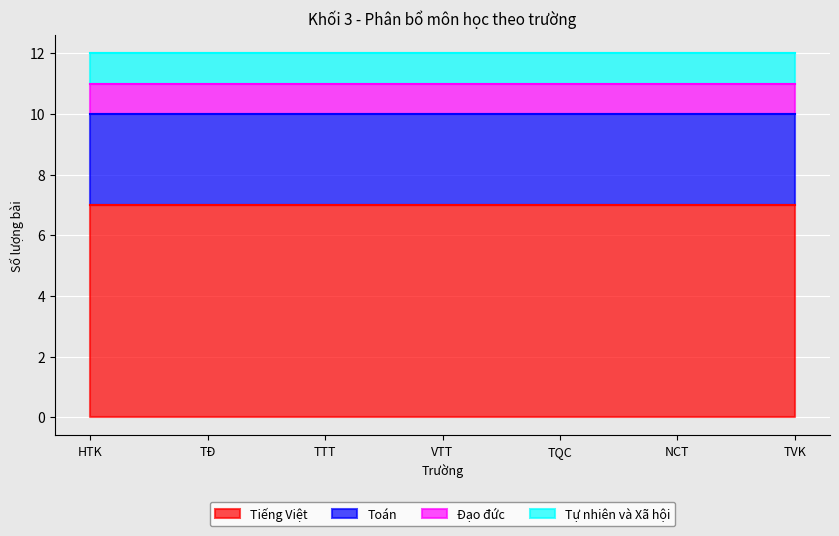

At which label does Toán reach its minimum?

HTK